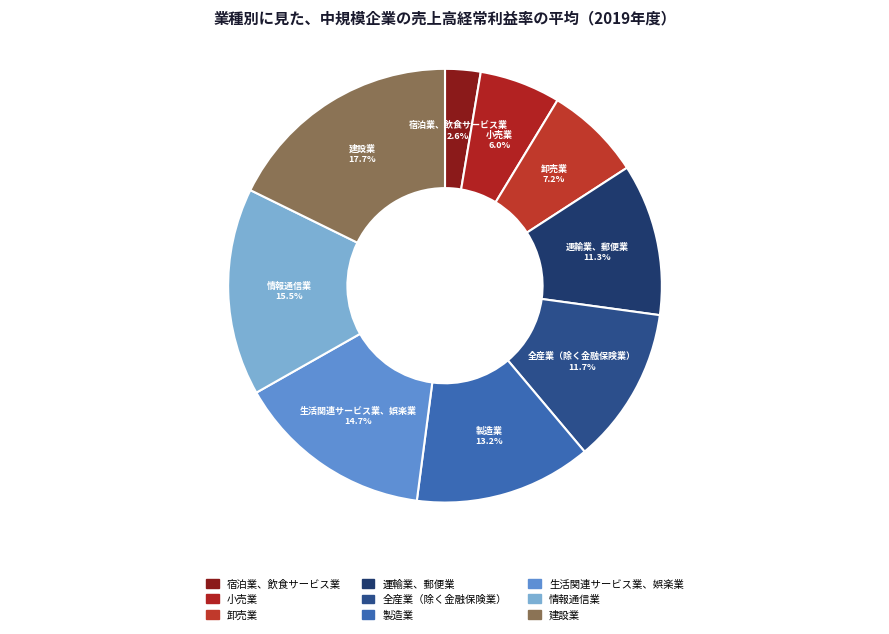

Between 宿泊業、飲食サービス業 and 全産業（除く金融保険業）, which is larger?

全産業（除く金融保険業）